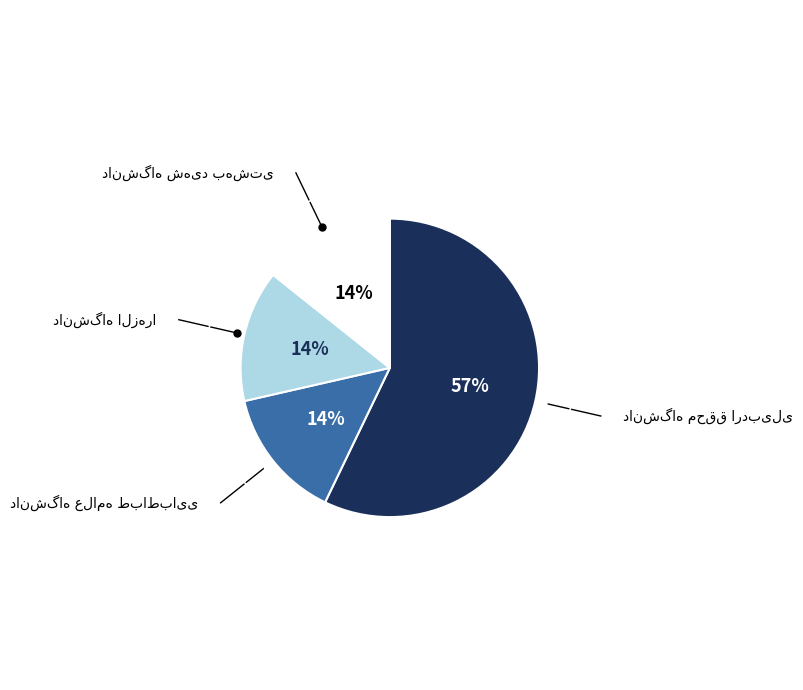

Is there any slice that represents more than half of the pie?

Yes